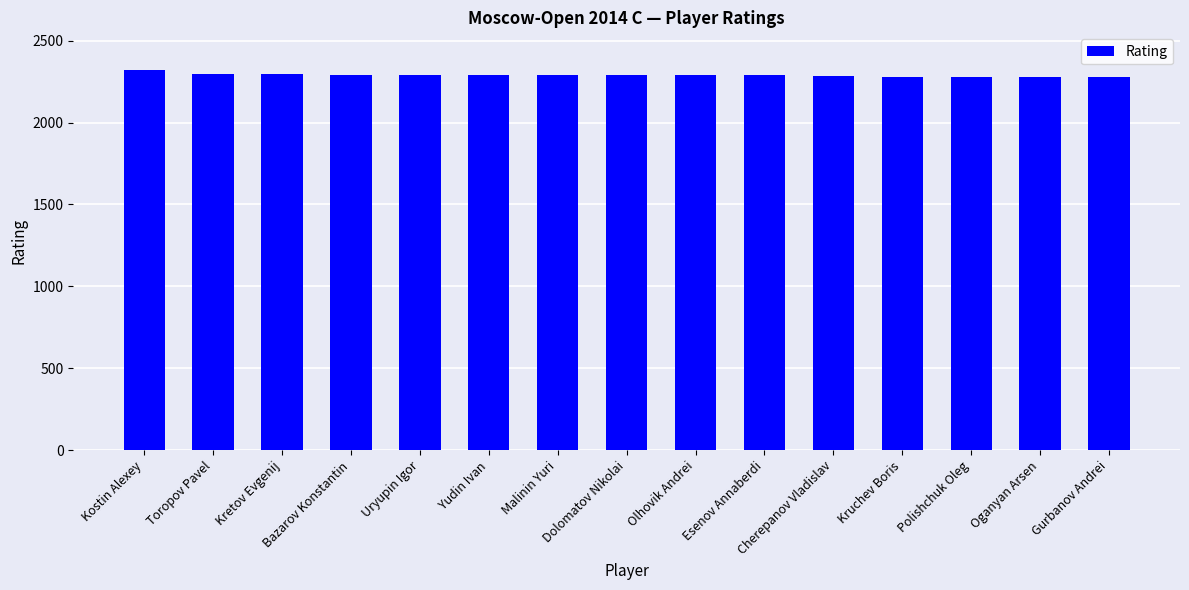

Does the chart contain stacked bars?

No